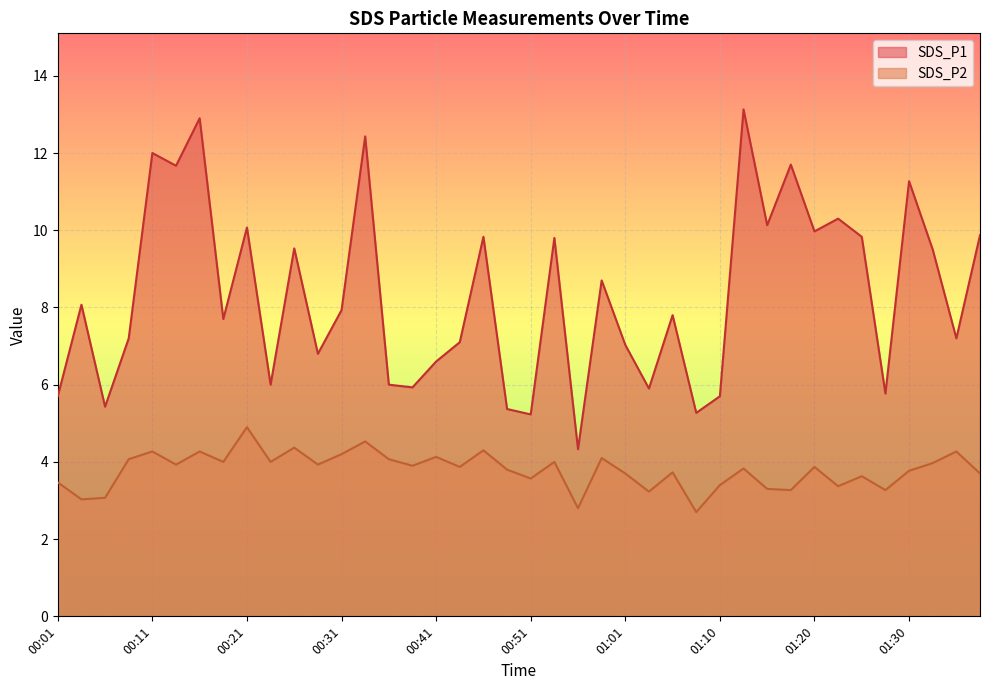

True or false: SDS_P1 and SDS_P2 cross at least once.

False